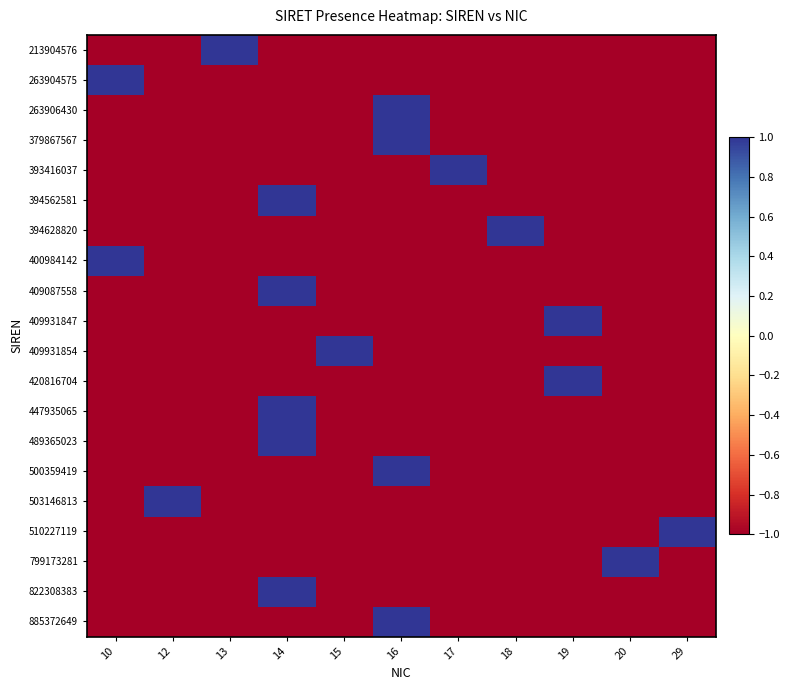

How many series are shown in this chart?

20